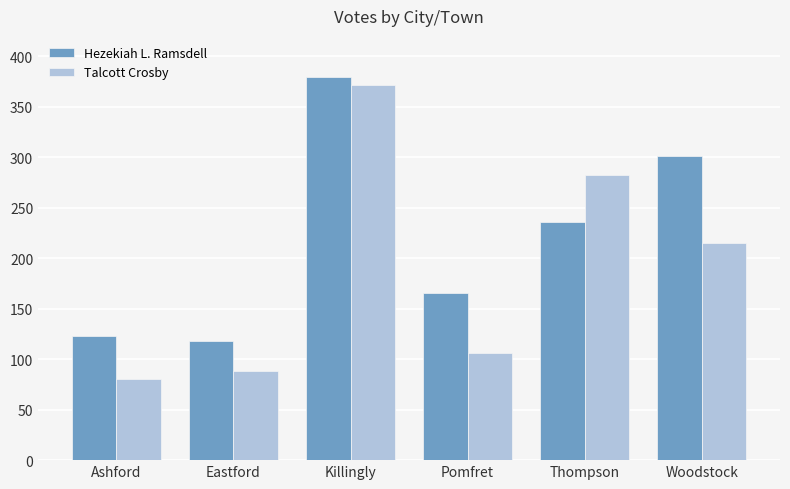

What is the difference between the highest and lowest values at Pomfret?

59